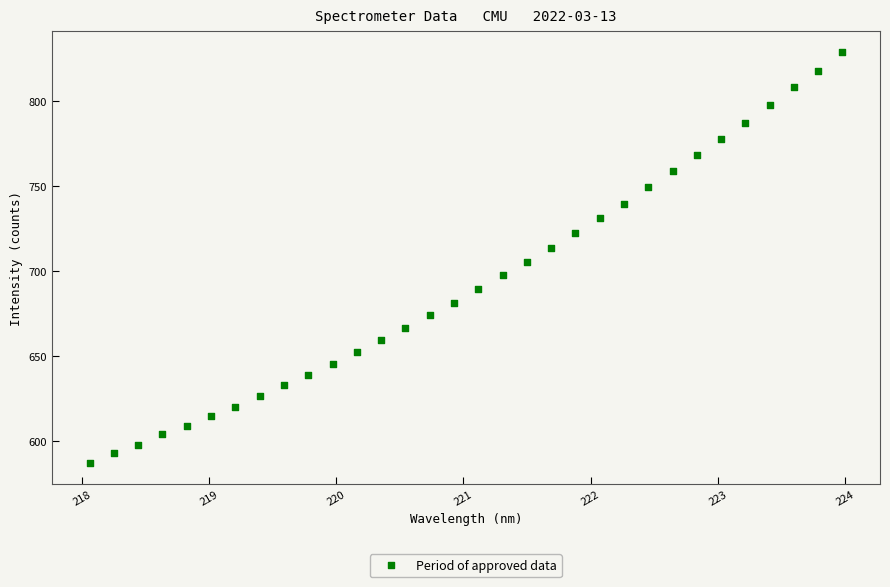

What is the range of Y values (max minus min)?

241.6